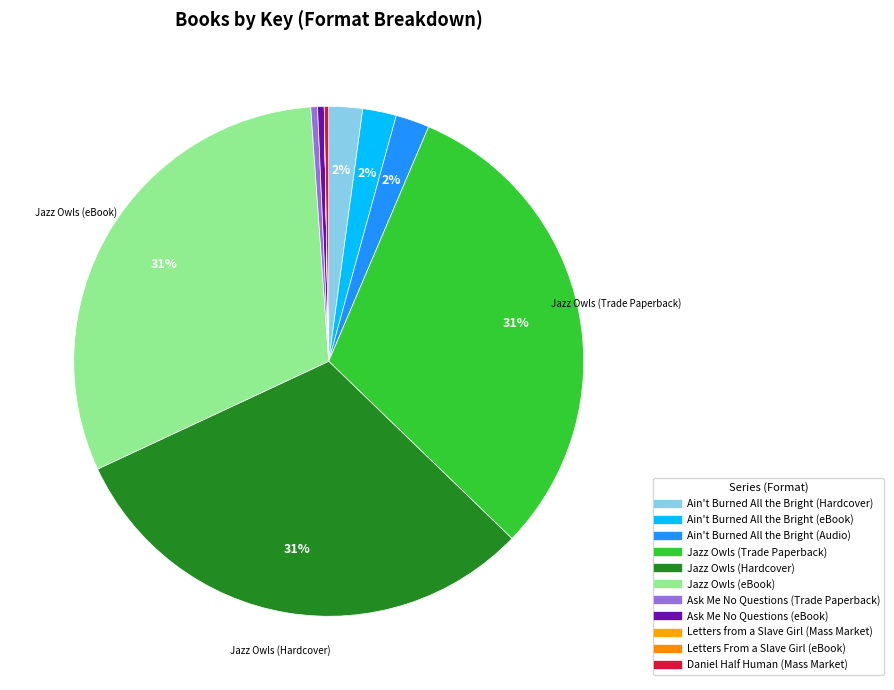

Is there a majority slice in this chart?

No